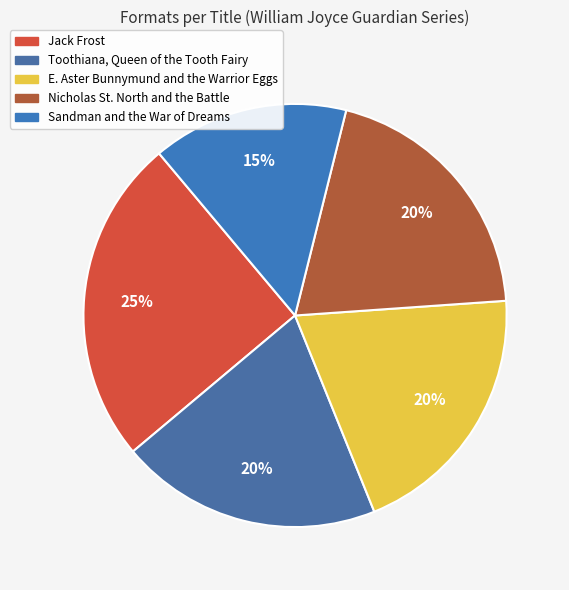

What portion of the pie excludes Nicholas St. North and the Battle?

80.0%